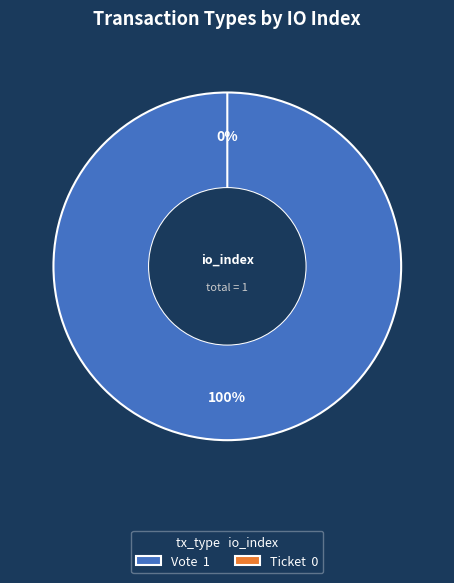

True or false: Vote accounts for 99% of the total.

False